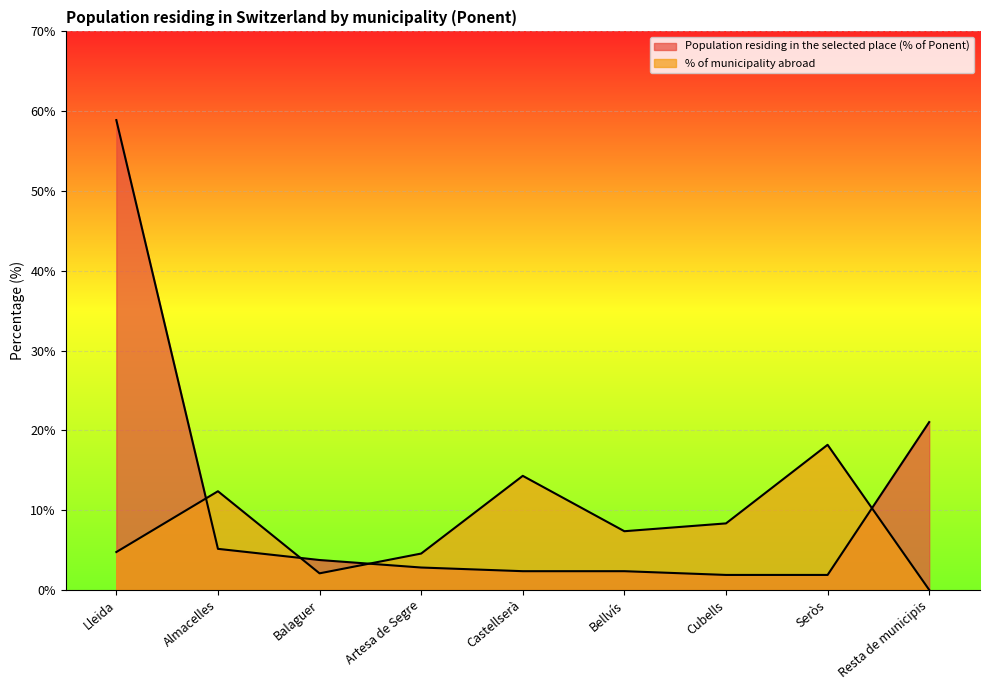

After their last crossing, which series has the higher values: % of municipality abroad or Population residing in the selected place (% of Ponent)?

Population residing in the selected place (% of Ponent)